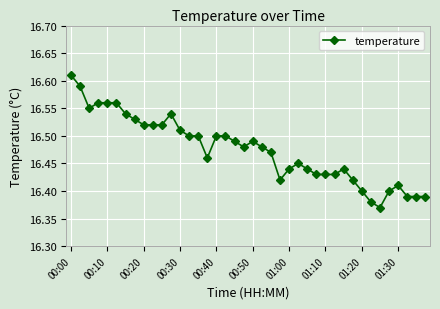

What is the sum of all values?

659.0